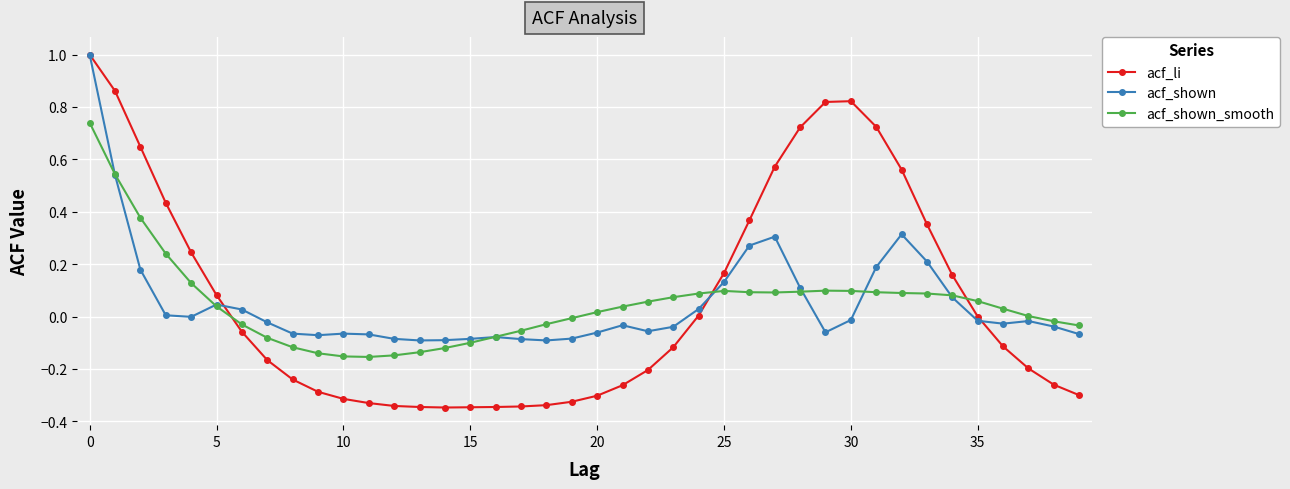

What is the value of the acf_li point at the 1st from the left?

1.0